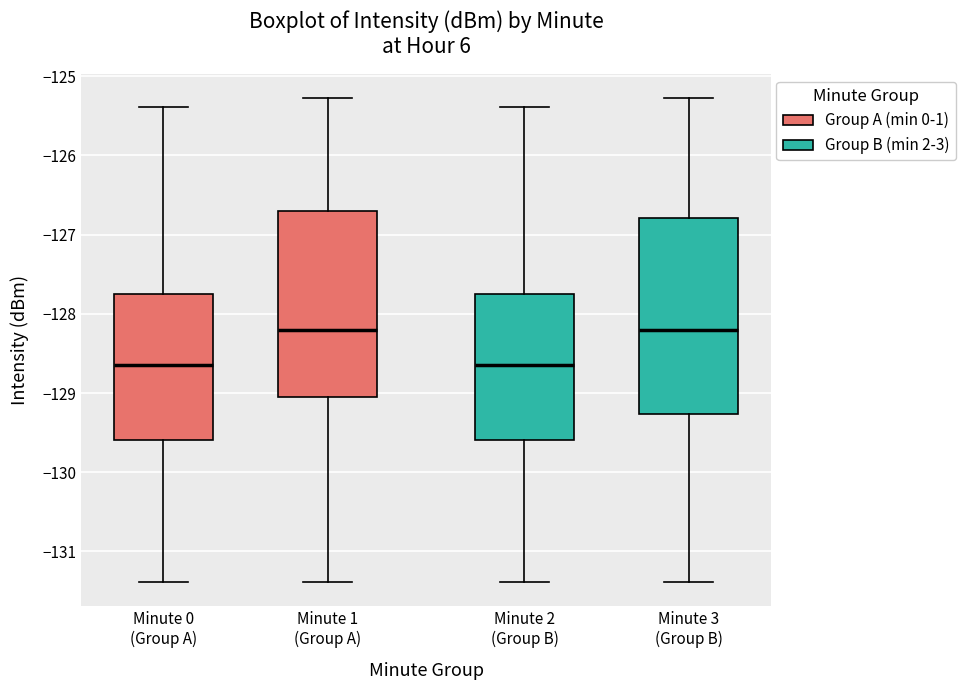

Reading left to right, read every box against the y-axis: the position of its median line, the range the box covers, and the ends of its whiskers. The values are not printed on the chart, so give them approximately, as read against the axis.

Minute 0 (Group A): median -128.7, box -129.6 to -127.7, whiskers -131.4 to -125.4
Minute 1 (Group A): median -128.2, box -129.1 to -126.7, whiskers -131.4 to -125.3
Minute 2 (Group B): median -128.7, box -129.6 to -127.7, whiskers -131.4 to -125.4
Minute 3 (Group B): median -128.2, box -129.3 to -126.8, whiskers -131.4 to -125.3